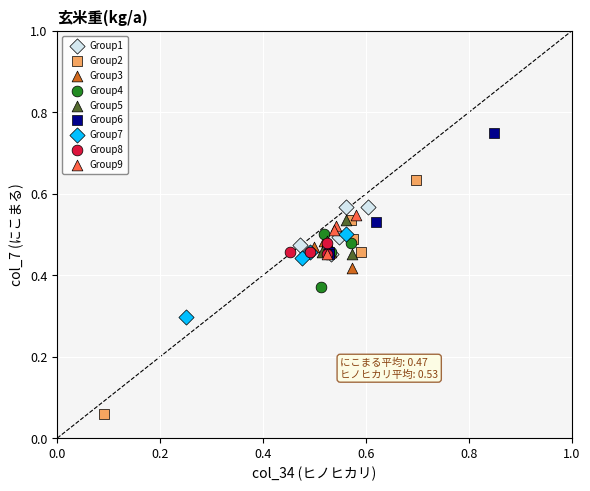

Which series has the widest spread of Y values?

Group2